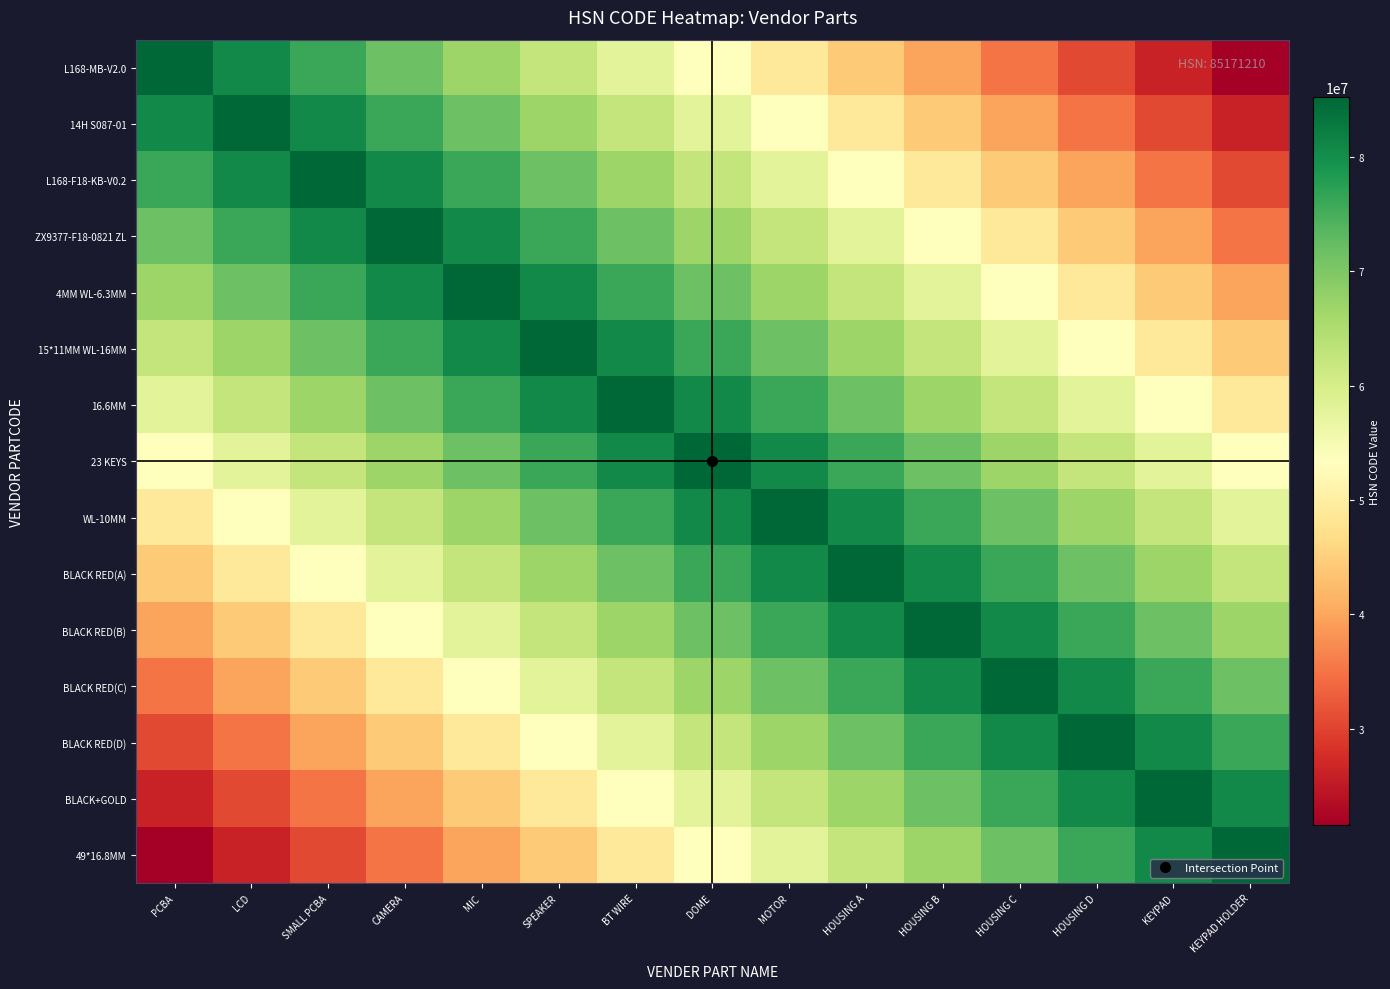

At how many categories does at least one series exceed 53785733?

15